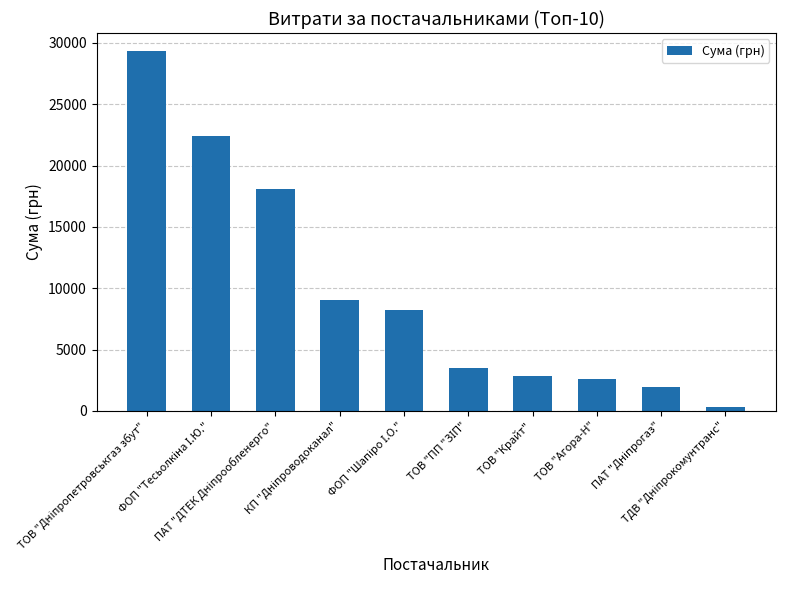

Are the bars grouped side by side (vs. stacked)?

No